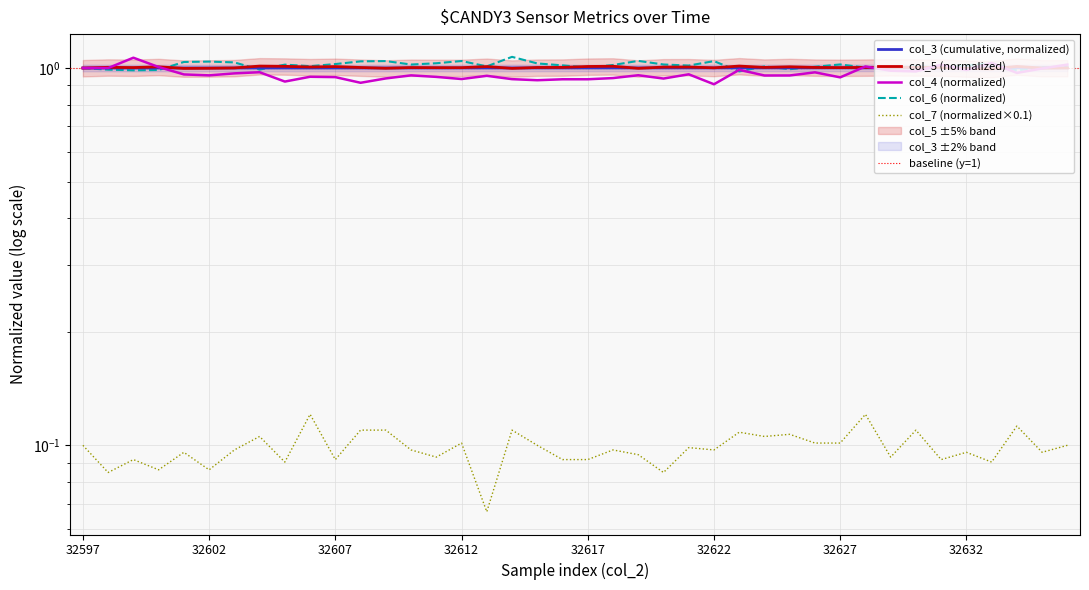

What is the lowest value of the col_7 series?

0.1